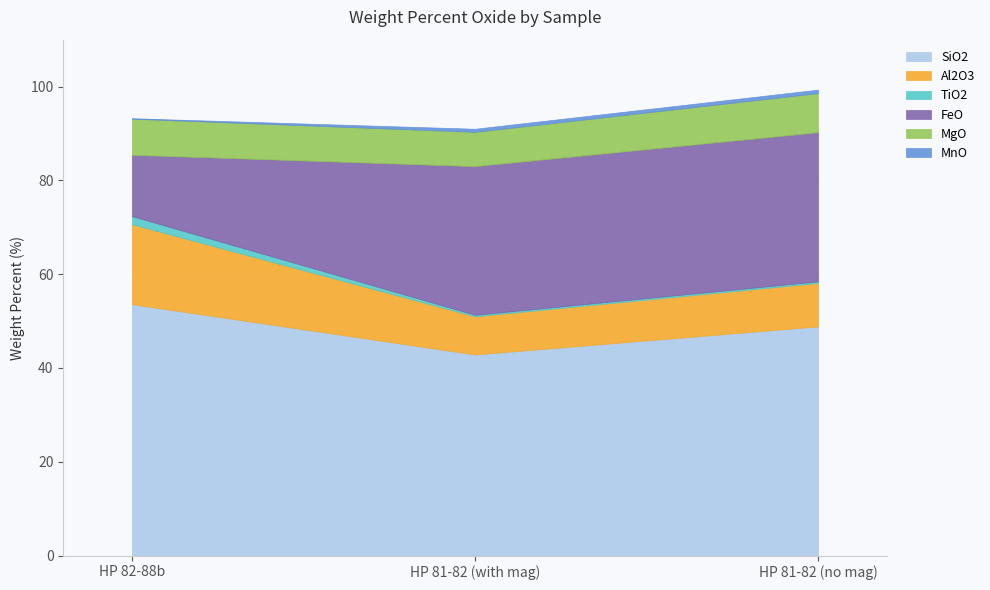

List the labels in order of SiO2 value, largest first.

HP 82-88b, HP 81-82 (no mag), HP 81-82 (with mag)